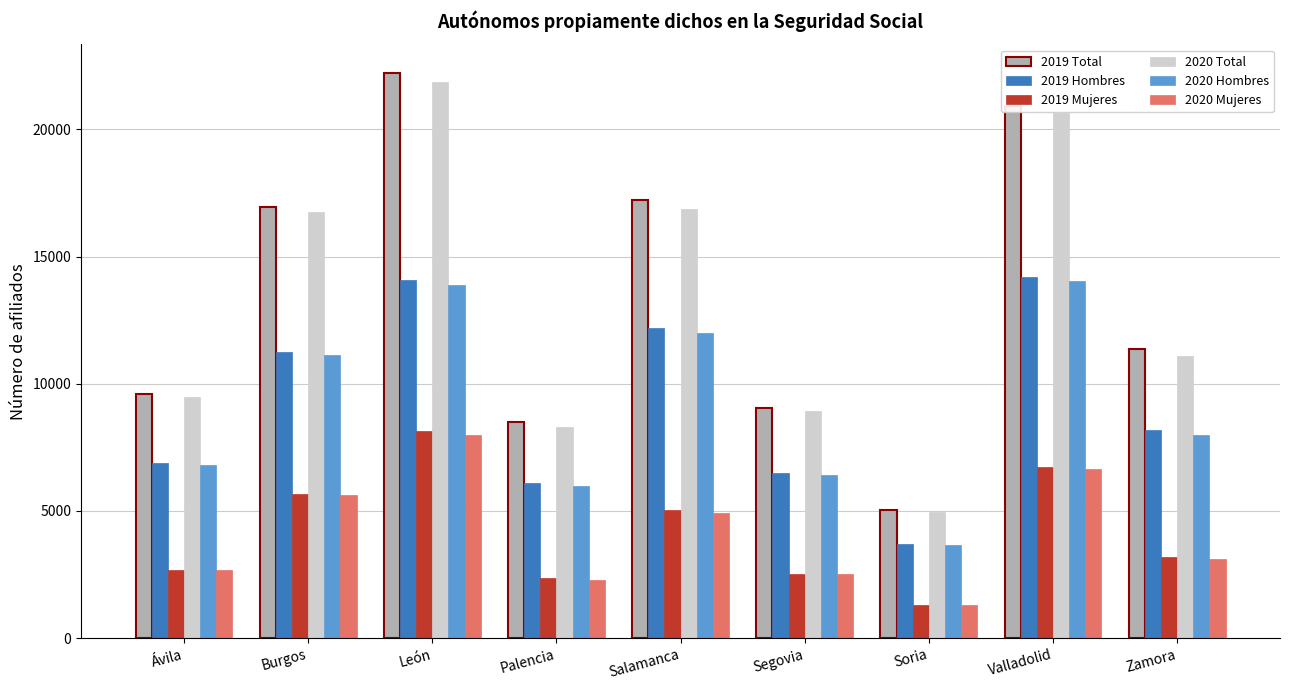

How many data points in 2020 Total are less than 11076?

4